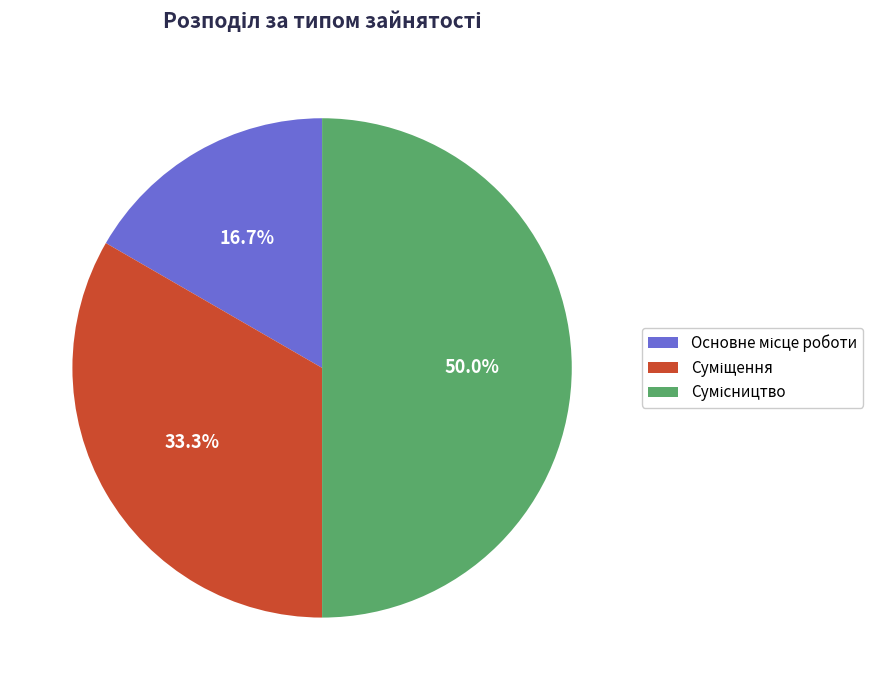

Combined, do Сумісництво and Суміщення account for over 50%?

Yes